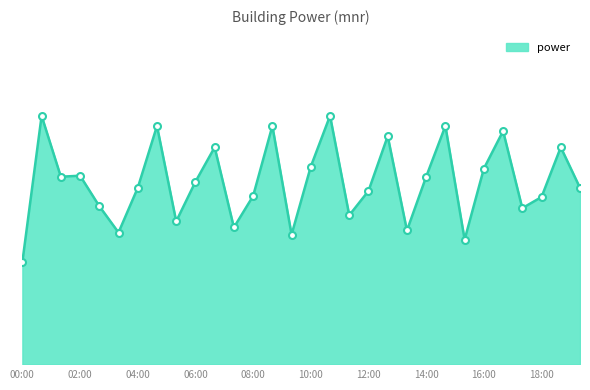

At which category does the chart reach its minimum across all series?

00:00